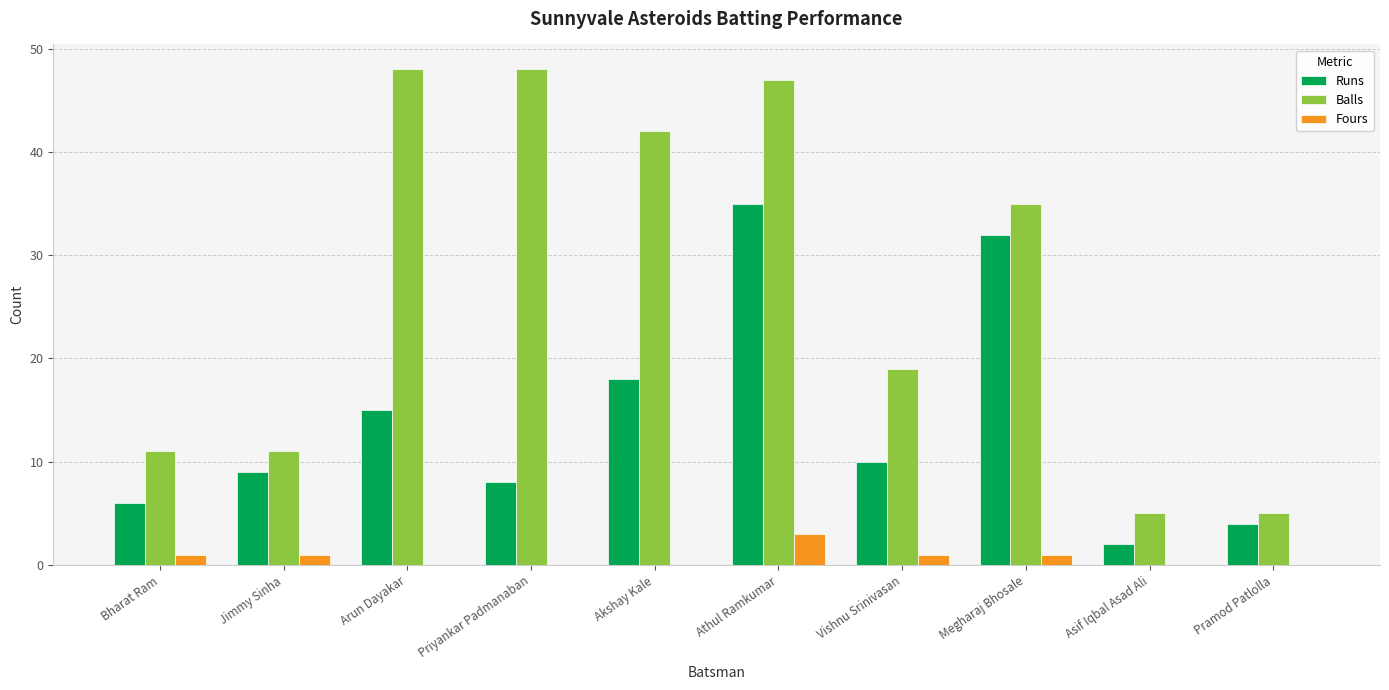

True or false: Runs has a value of 8 at Priyankar Padmanaban.

True